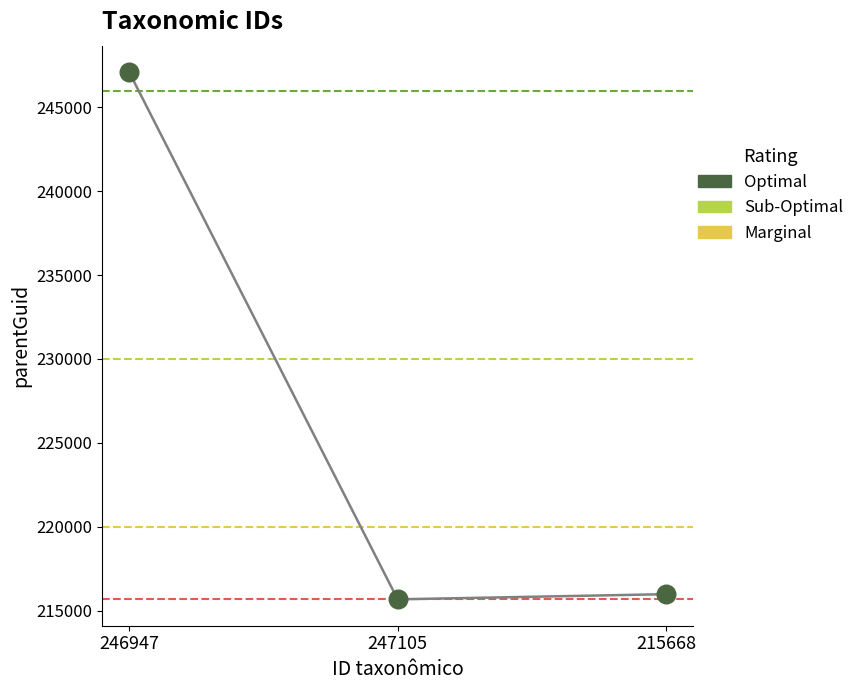

What is the range of Y values (max minus min)?

31437